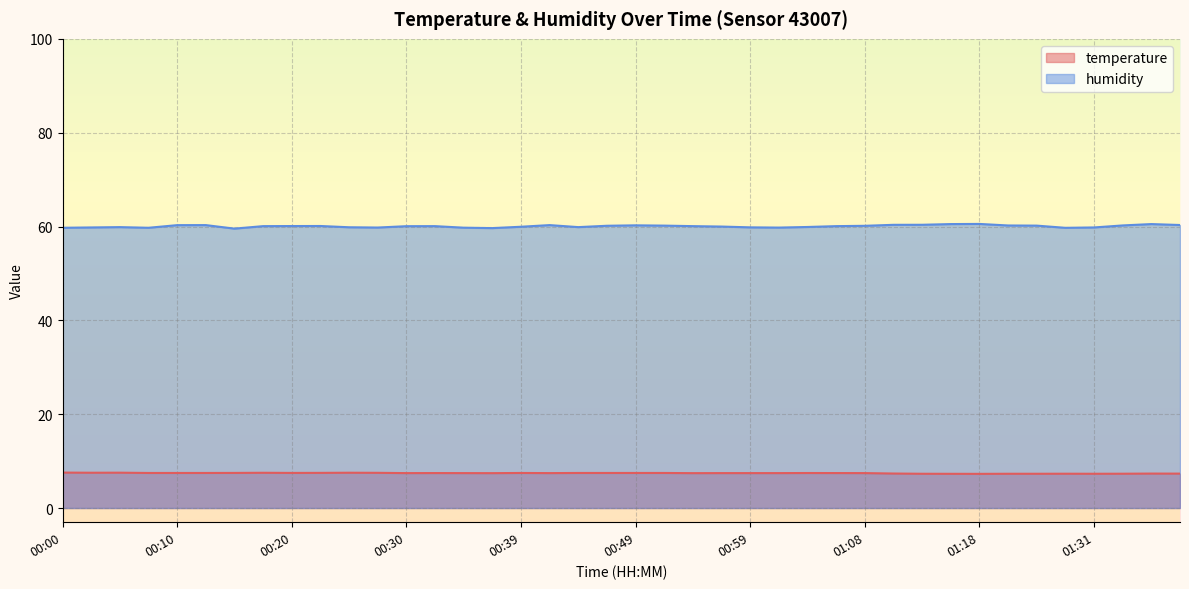

Where does the humidity series first go above 60?

00:10